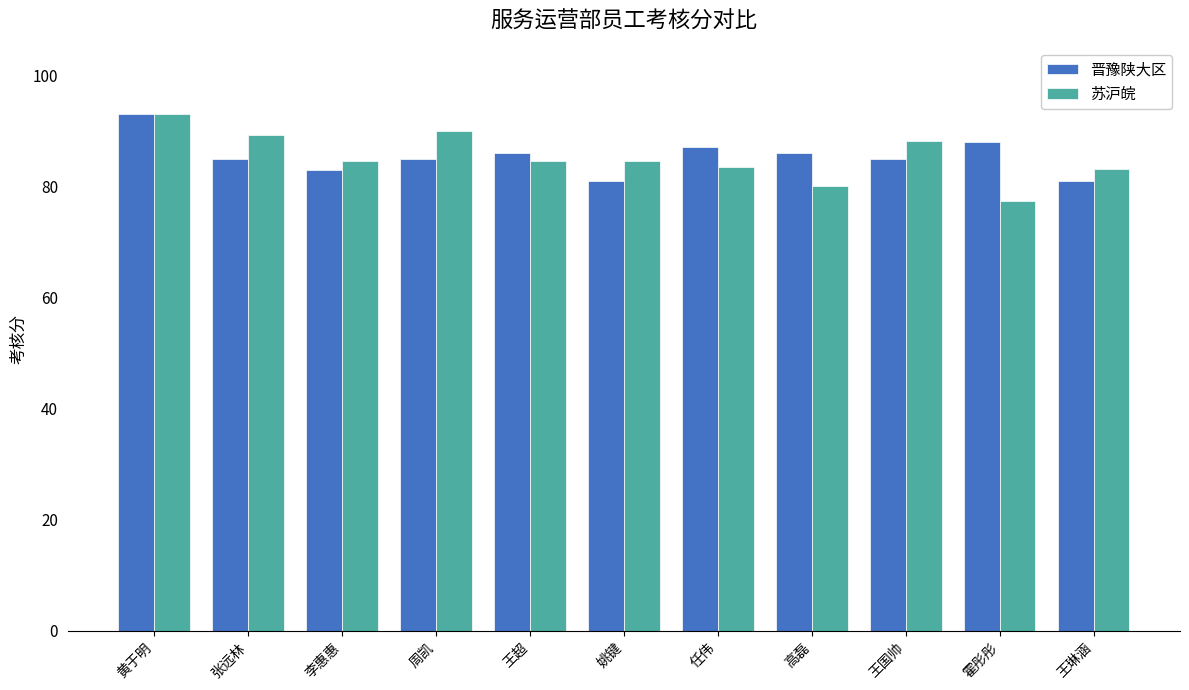

Rank the series at 高磊 from lowest to highest value.

苏沪皖, 晋豫陕大区